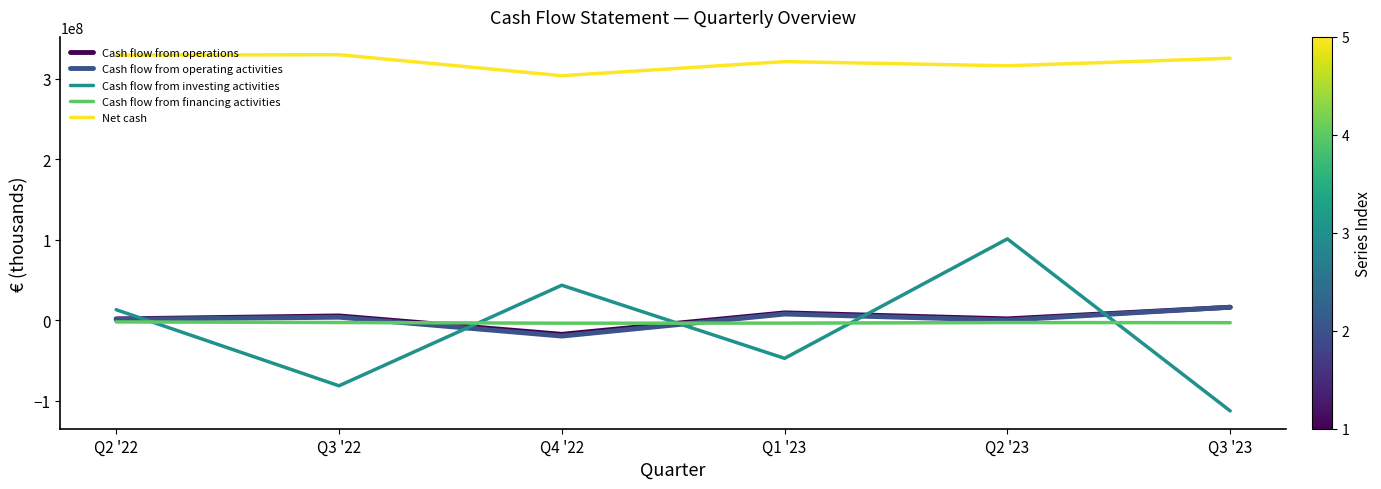

What is the difference between the second highest and second lowest values in the Net cash series?

13305000